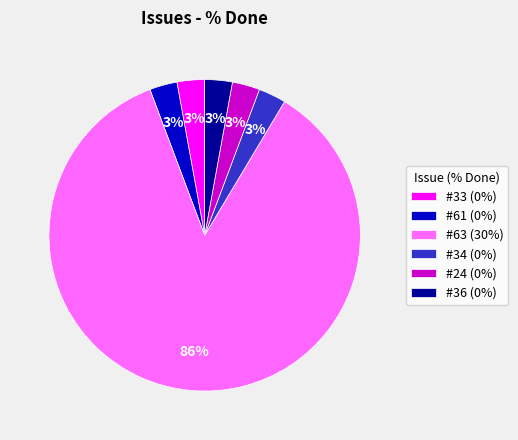

Is there a majority slice in this chart?

Yes